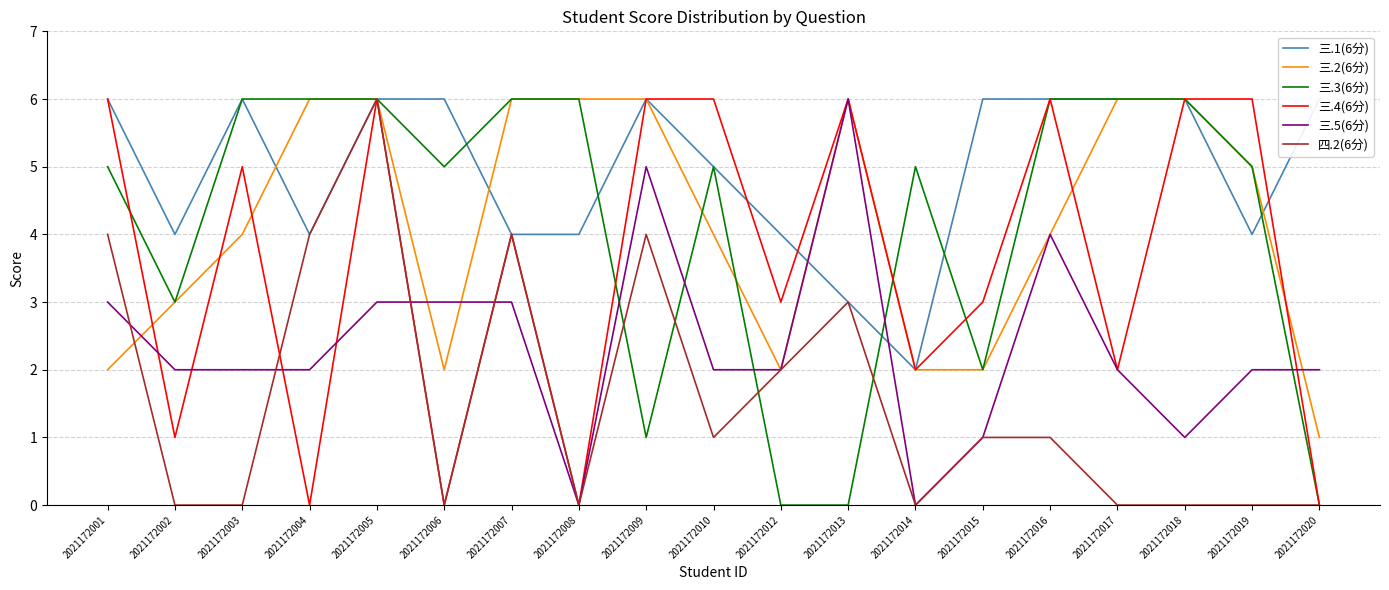

How many times do 三.3(6分) and 三.1(6分) cross each other?

5